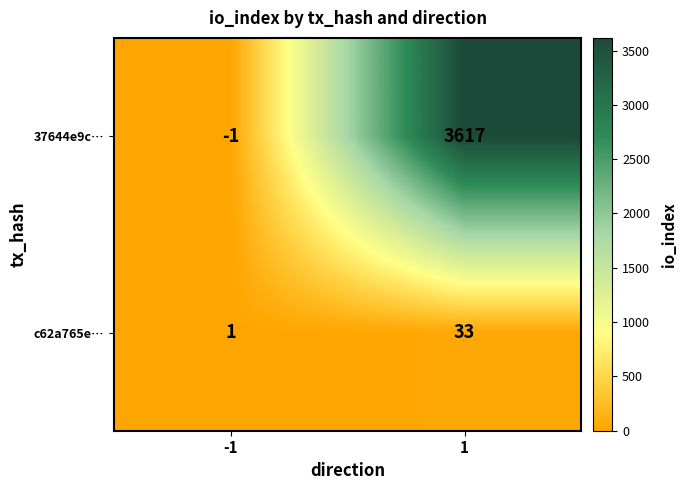

The c62a765e… series shows 1 at -1. True or false?

True